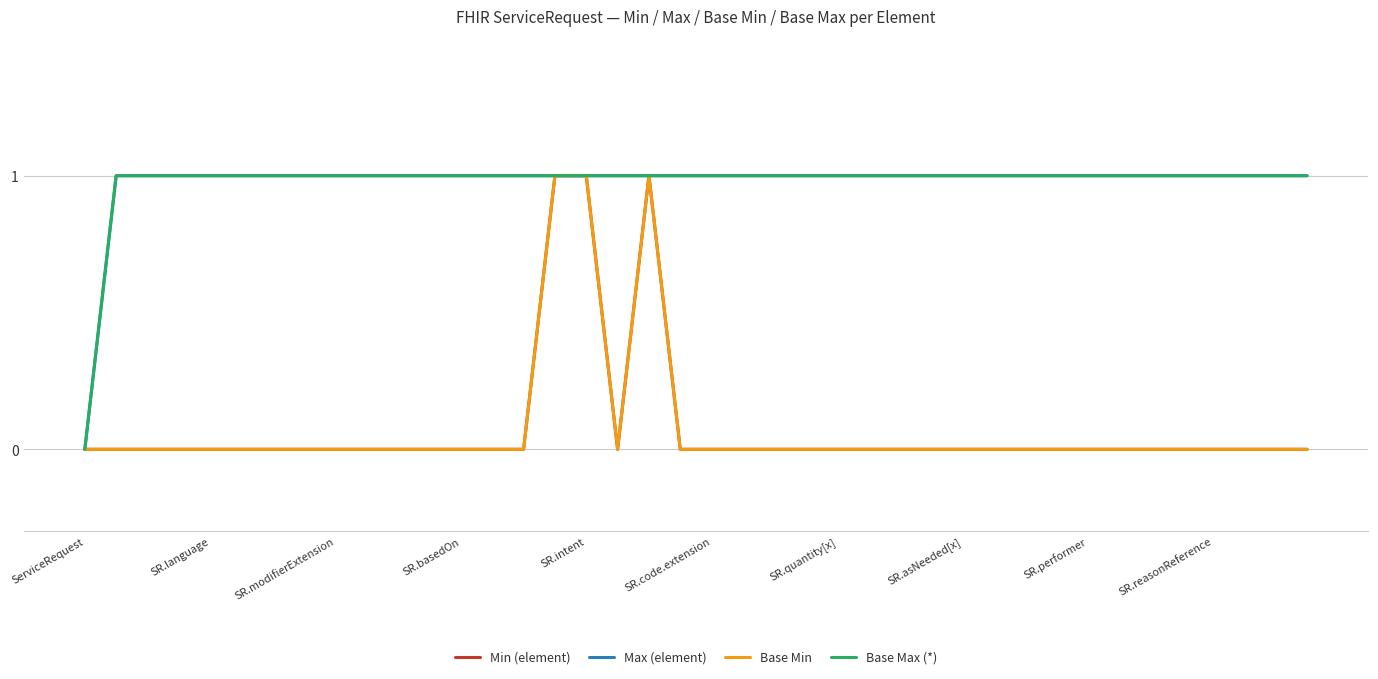

At which label does Base Max (*) reach its peak?

SR.language